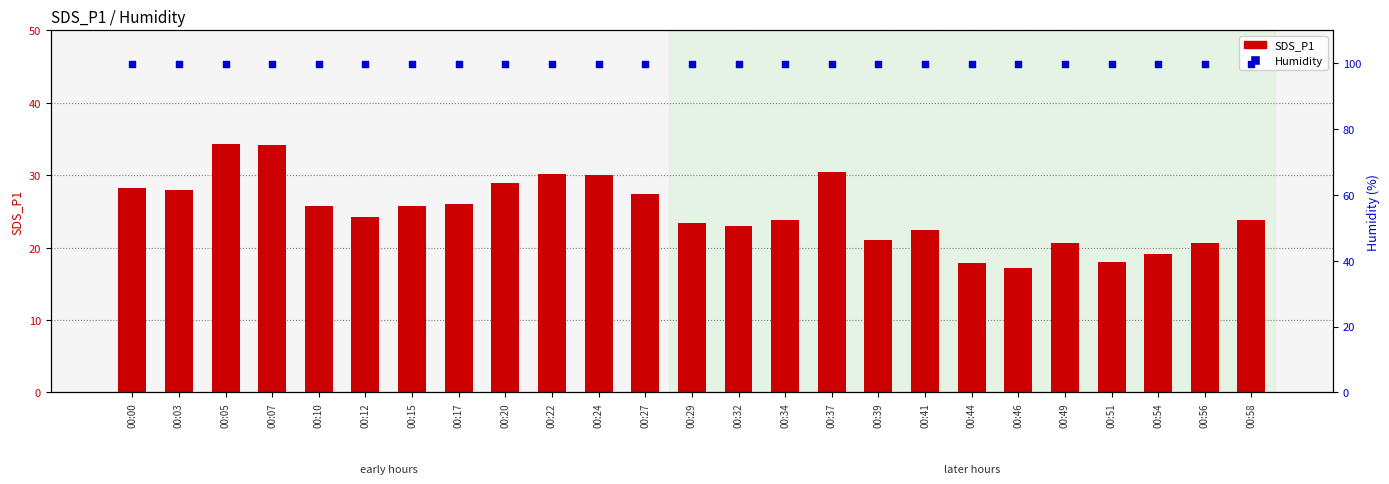

Which series has the largest total across all categories?

Humidity